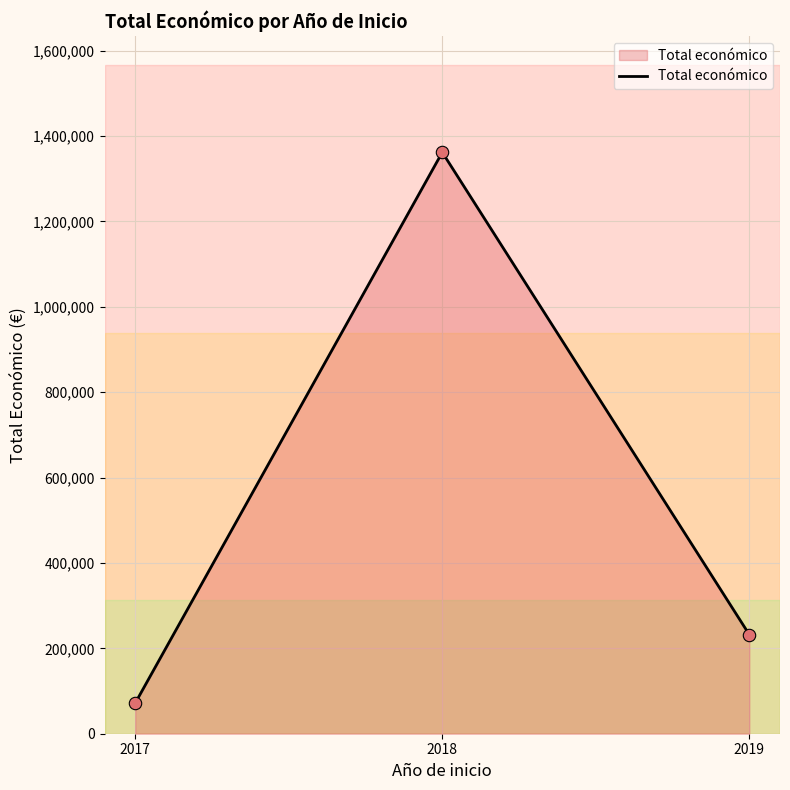

Which has a higher value, 2019 or 2017?

2019